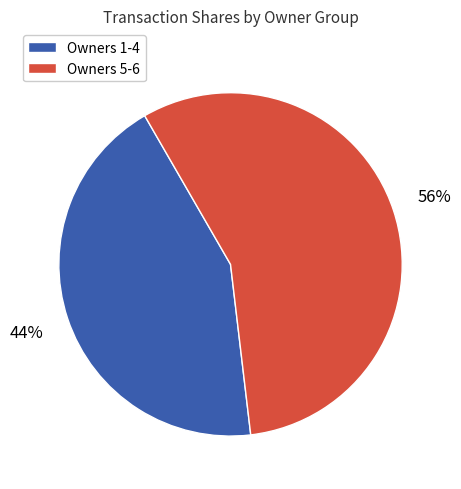

How many slices are in this pie chart?

2